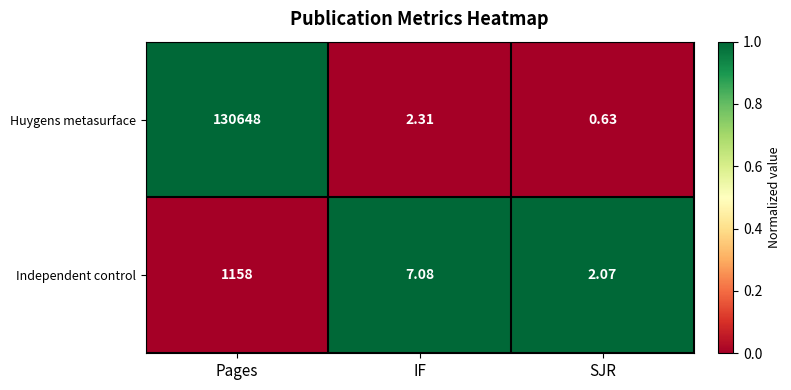

Which series has the largest total across all categories?

Huygens metasurface